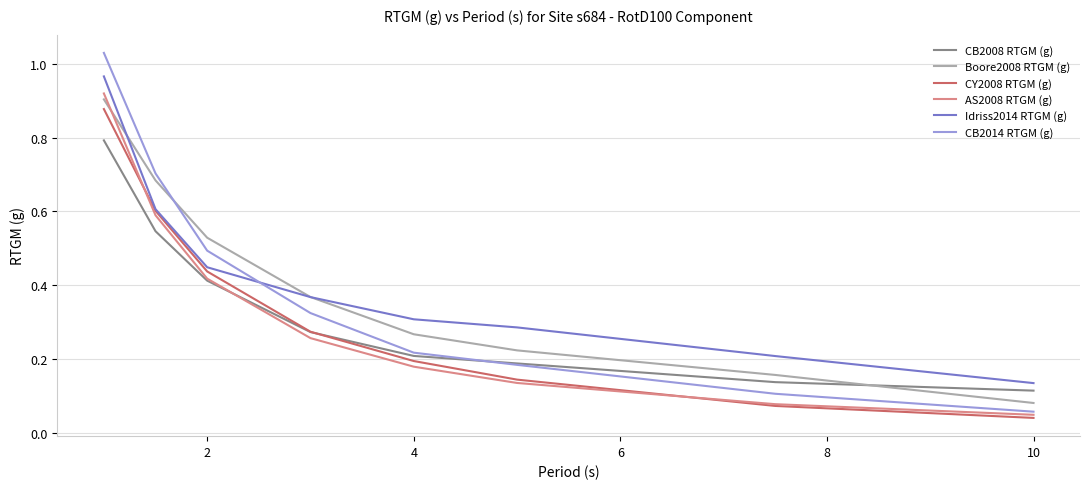

Which series has the largest range (max minus min)?

CB2014 RTGM (g)